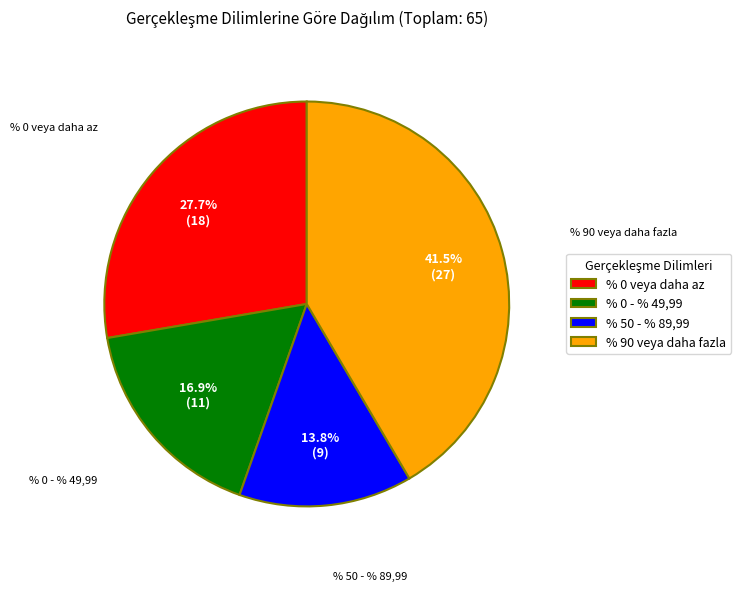

Which has a higher value, % 50 - % 89,99 or % 90 veya daha fazla?

% 90 veya daha fazla